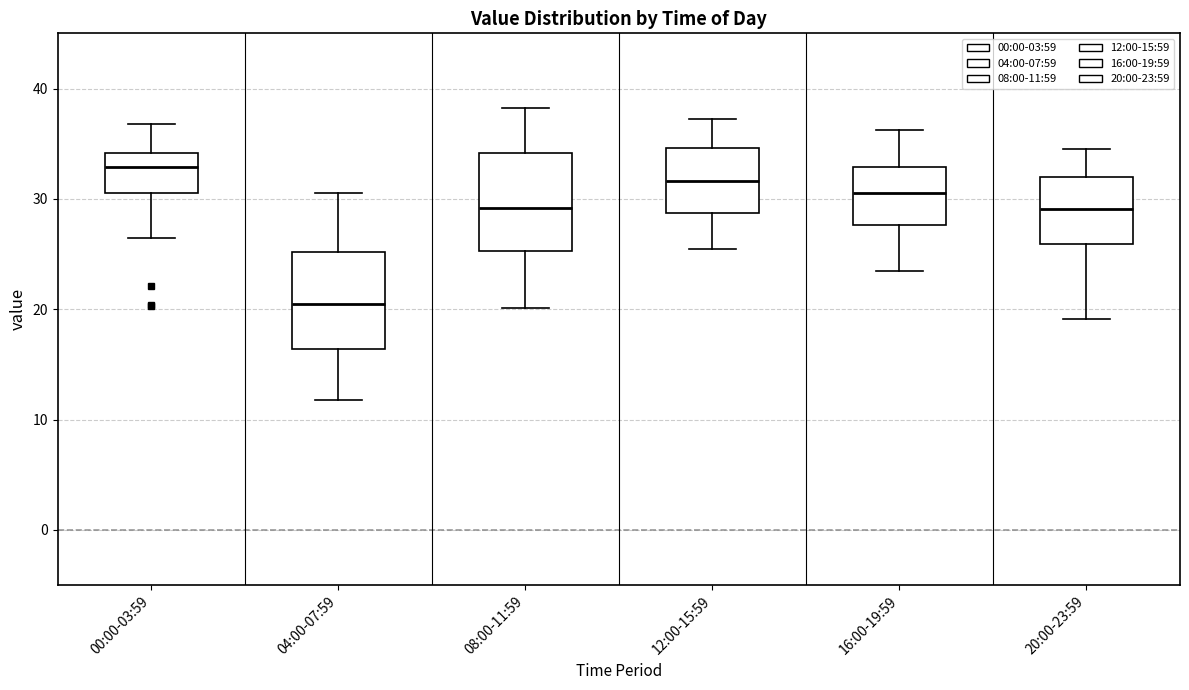

Reading left to right, read every box against the y-axis: the position of its median line, the range the box covers, and the ends of its whiskers. The values are not printed on the chart, so give them approximately, as read against the axis.

00:00-03:59: median 33, box 31 to 34, whiskers 26 to 37
04:00-07:59: median 21, box 16 to 25, whiskers 12 to 31
08:00-11:59: median 29, box 25 to 34, whiskers 20 to 38
12:00-15:59: median 32, box 29 to 35, whiskers 26 to 37
16:00-19:59: median 31, box 28 to 33, whiskers 24 to 36
20:00-23:59: median 29, box 26 to 32, whiskers 19 to 35